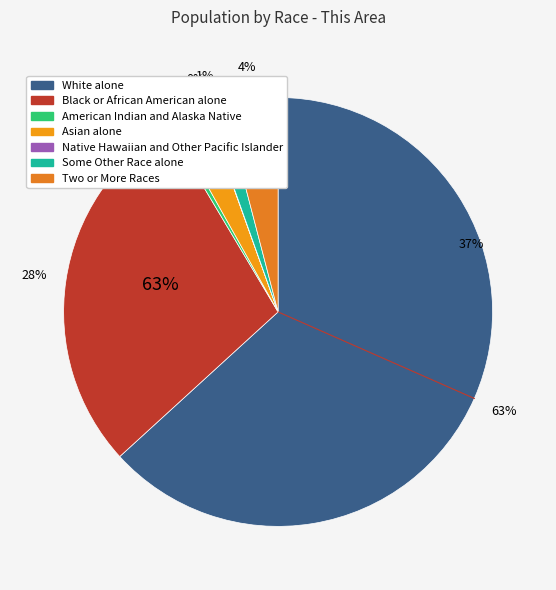

Rank the categories by value from lowest to highest.

Native Hawaiian and Other Pacific Islander, American Indian and Alaska Native, Some Other Race alone, Asian alone, Two or More Races, Black or African American alone, White alone